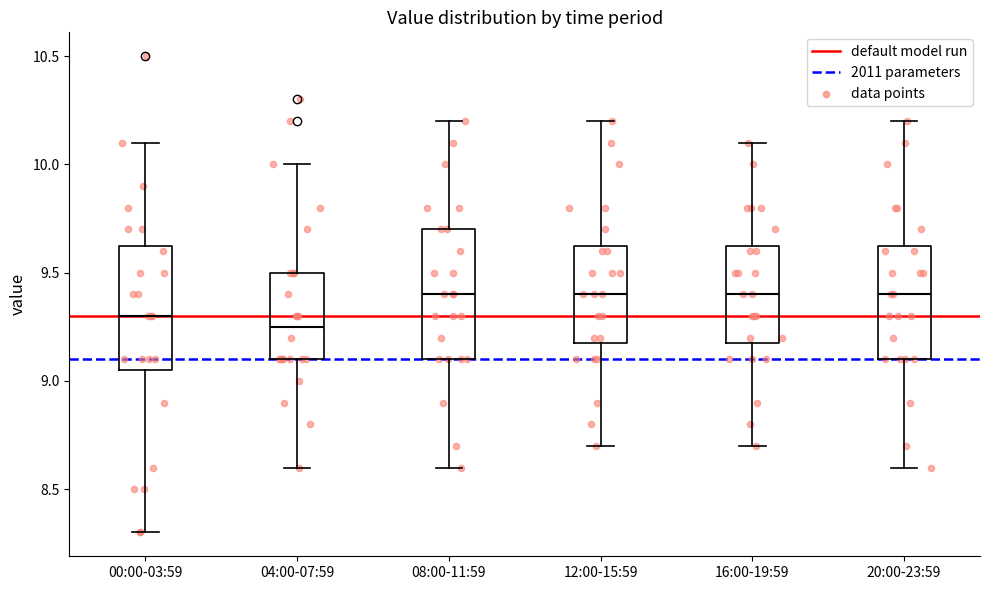

Reading left to right, read every box against the y-axis: the position of its median line, the range the box covers, and the ends of its whiskers. The values are not printed on the chart, so give them approximately, as read against the axis.

00:00-03:59: median 9.30, box 9.05 to 9.65, whiskers 8.30 to 10.10
04:00-07:59: median 9.25, box 9.10 to 9.50, whiskers 8.60 to 10.00
08:00-11:59: median 9.40, box 9.10 to 9.70, whiskers 8.60 to 10.20
12:00-15:59: median 9.40, box 9.20 to 9.65, whiskers 8.70 to 10.20
16:00-19:59: median 9.40, box 9.20 to 9.65, whiskers 8.70 to 10.10
20:00-23:59: median 9.40, box 9.10 to 9.65, whiskers 8.60 to 10.20